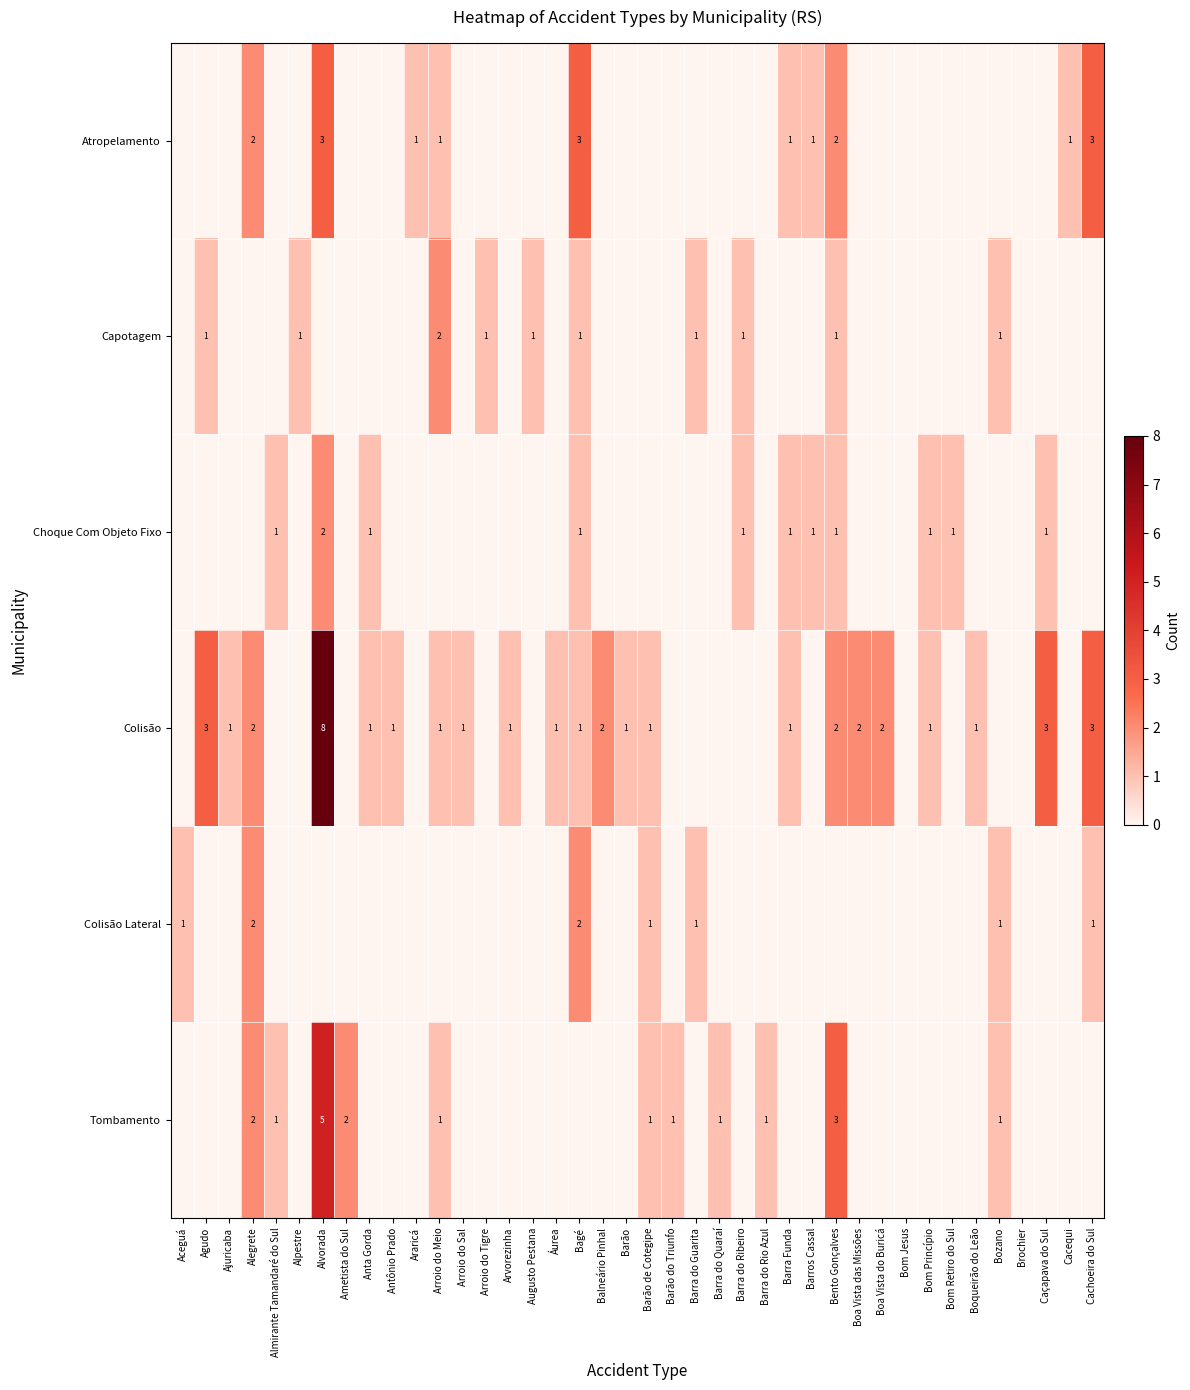

Which series changed the most between Ametista do Sul and Barra do Quaraí?

Tombamento